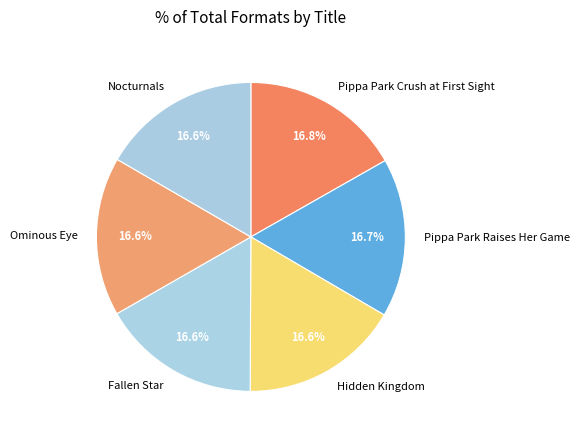

Is the sum of Hidden Kingdom and Nocturnals greater than half?

No